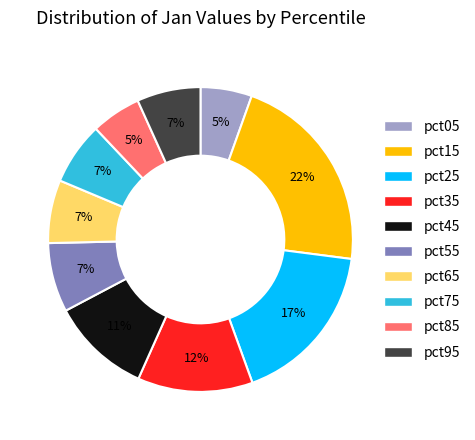

Which category has the biggest portion of the pie?

pct15